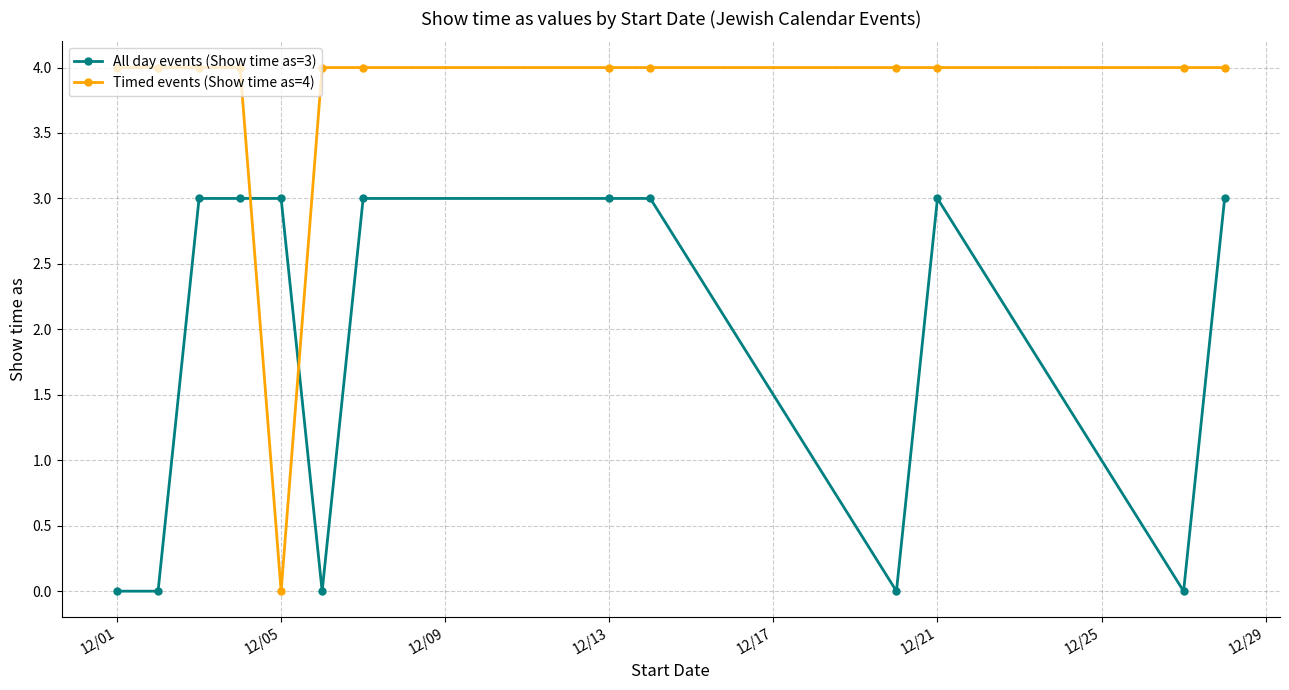

At how many categories does at least one series exceed 1?

13